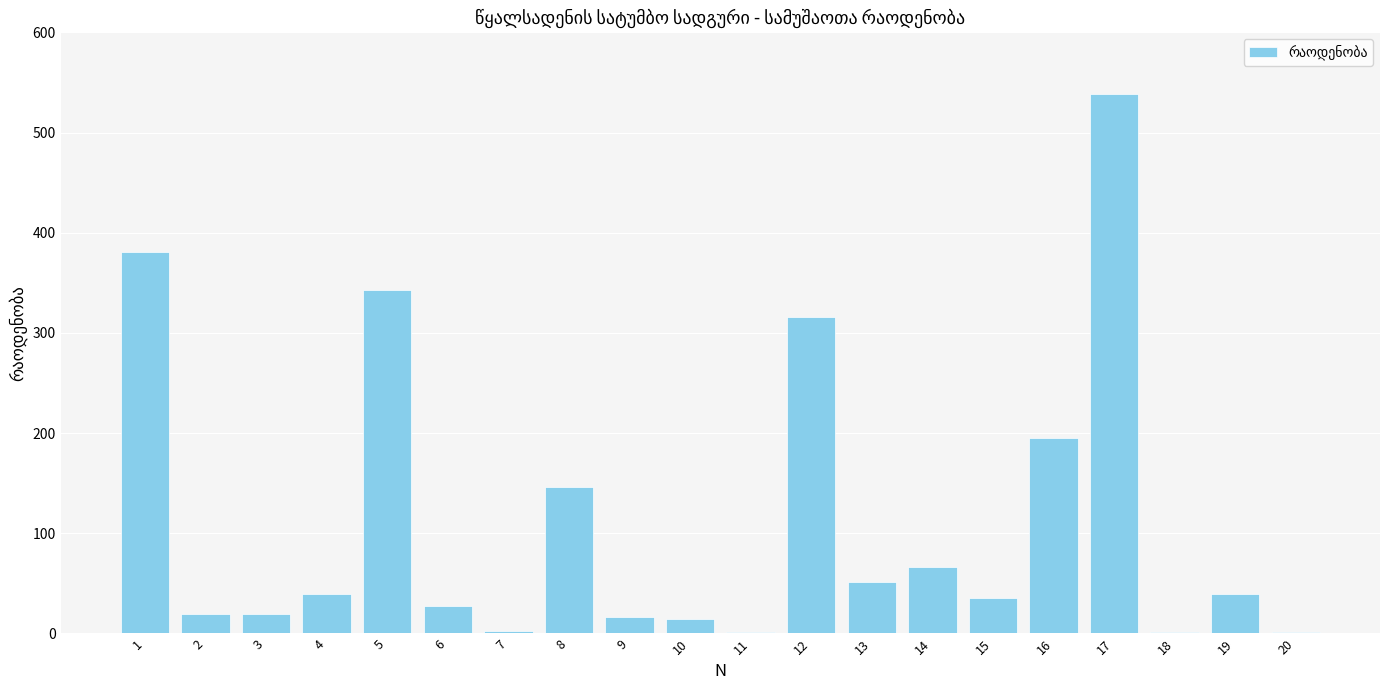

What is the maximum value shown in the chart?

538.0